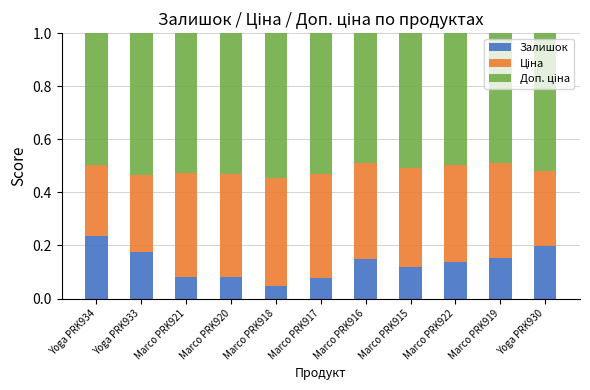

Where is Залишок nearest to the value 0?

Marco PRK918